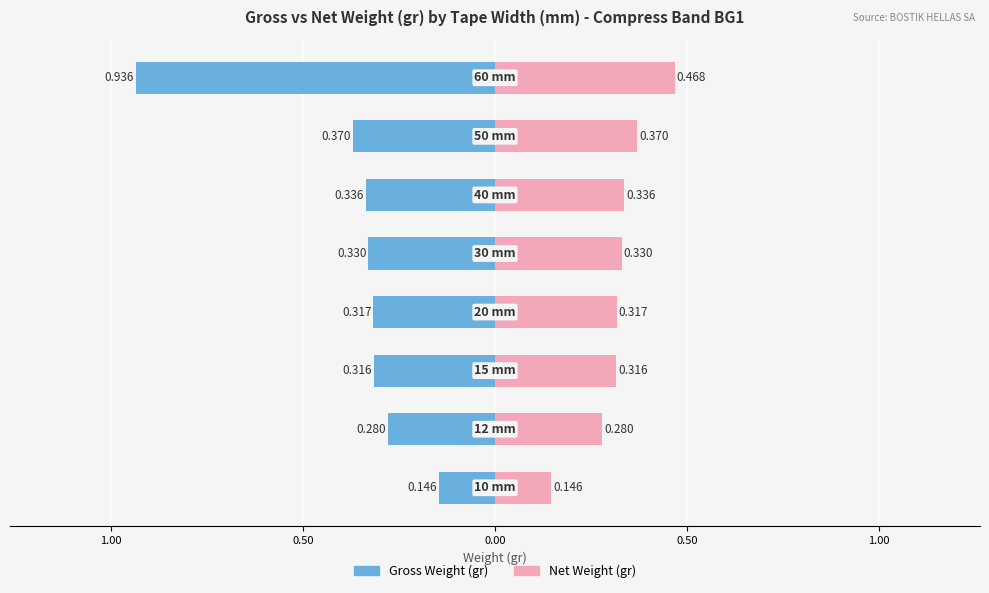

The Net Weight (gr) series shows 0.2 at 1.00. True or false?

False